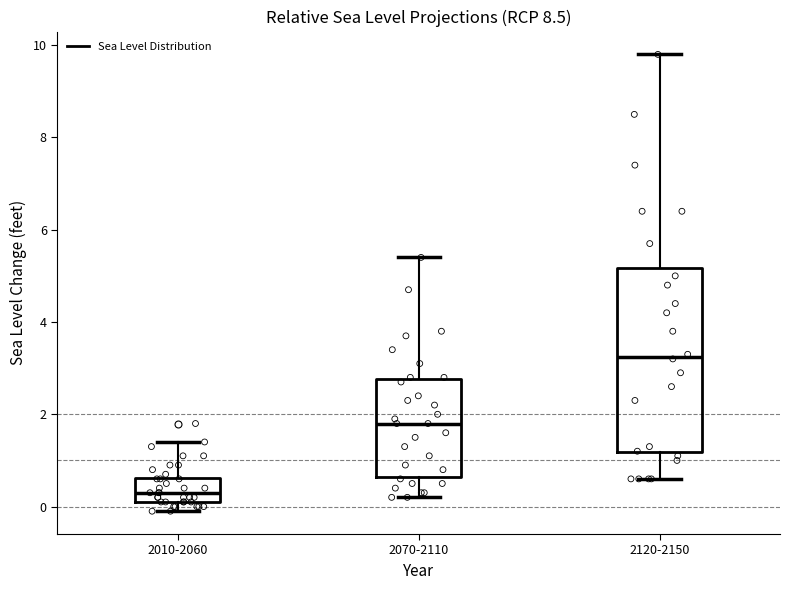

Reading left to right, read every box against the y-axis: the position of its median line, the range the box covers, and the ends of its whiskers. The values are not printed on the chart, so give them approximately, as read against the axis.

2010-2060: median 0.4, box 0.2 to 0.6, whiskers 0.0 to 1.4
2070-2110: median 1.8, box 0.6 to 2.8, whiskers 0.2 to 5.4
2120-2150: median 3.2, box 1.2 to 5.2, whiskers 0.6 to 9.8